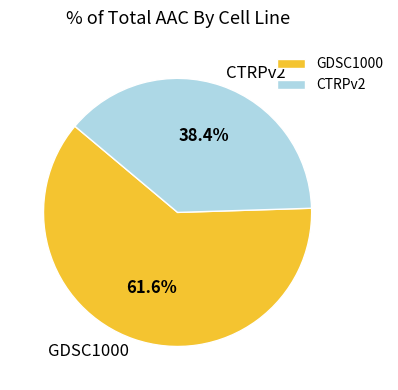

Does any single category account for the majority?

Yes